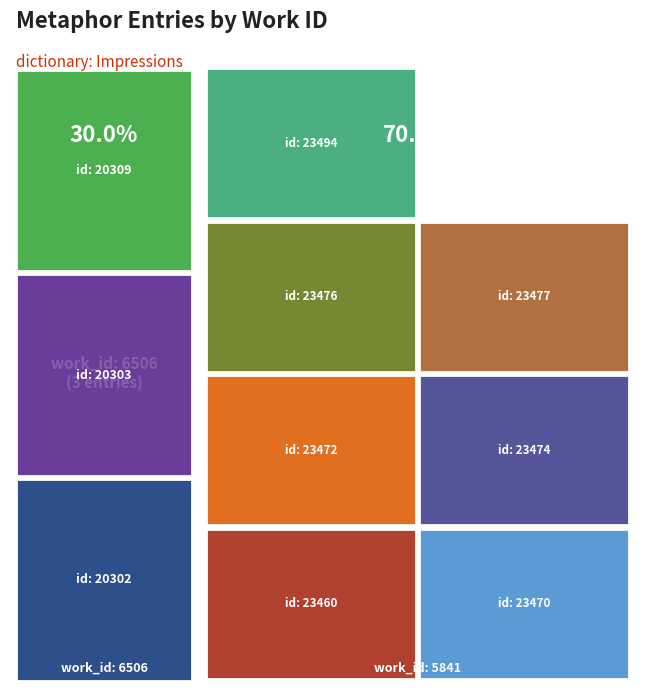

Reading left to right, extract all data points from this chart.

20302	20303	20309	23460	23470	23472	23474	23476	23477	23494